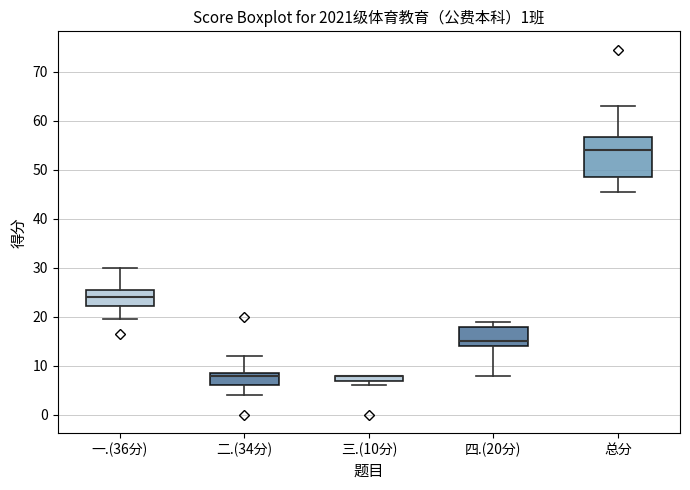

Which box is the tallest, from its lower edge to its upper edge?

总分